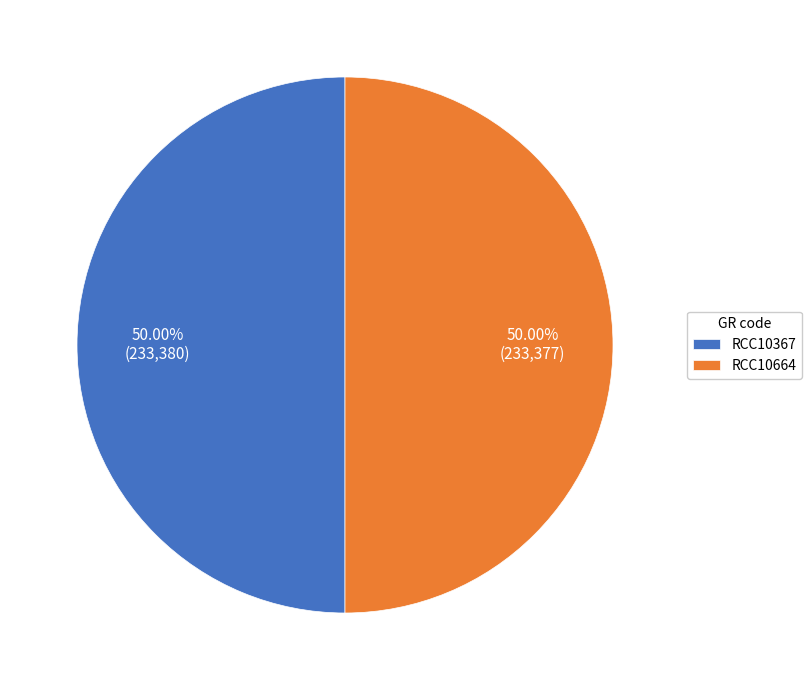

What is the ratio of the value at RCC10367 to the value at RCC10664?

1.0